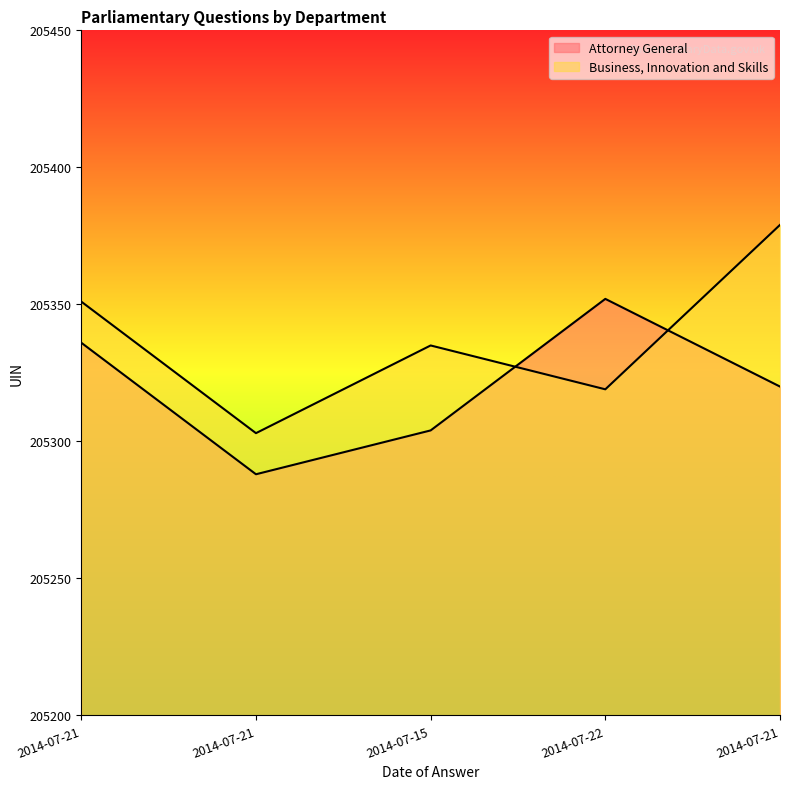

True or false: Business, Innovation and Skills has a value of 205379 at 2014-07-21.

True